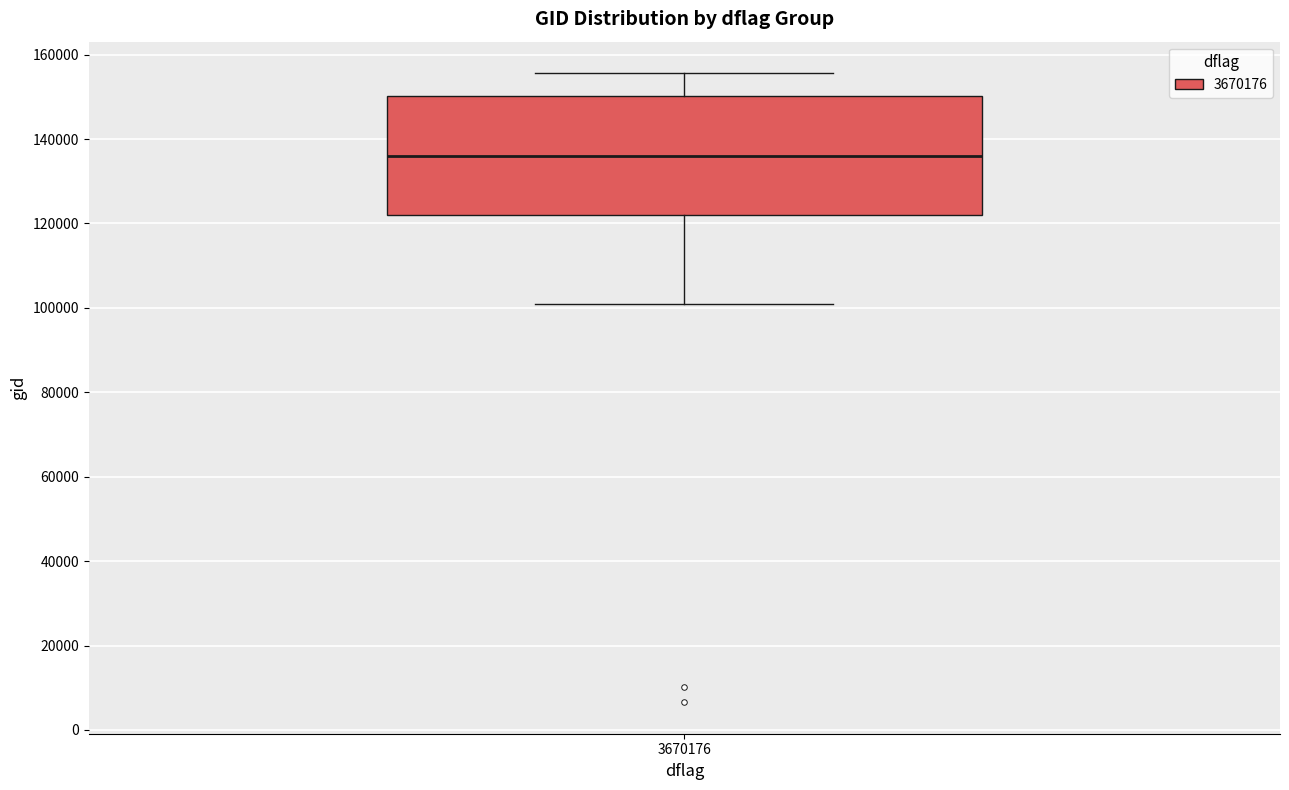

Read this box plot against the y-axis: the position of the median line, the range covered by the box, and the ends of both whiskers. The values are not printed on the chart, so give them approximately, as read against the axis.

median 136000, box 122000 to 150000, whiskers 100000 to 156000